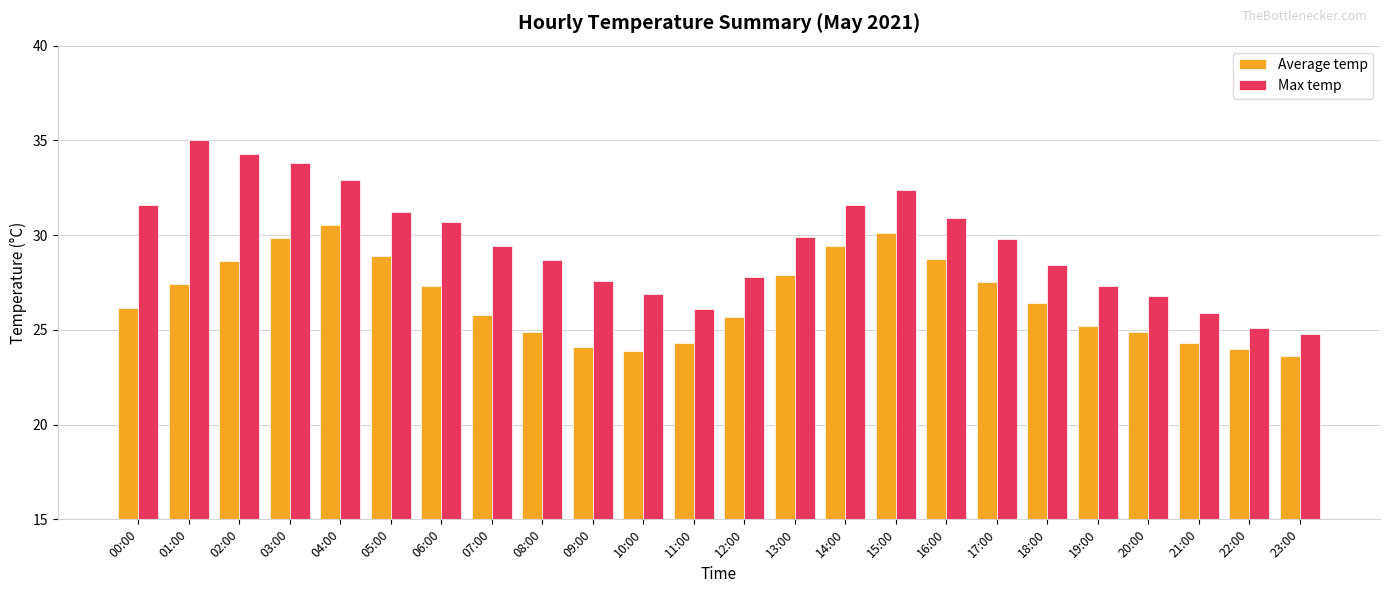

What is the difference between the highest and lowest values at 01:00?

7.6